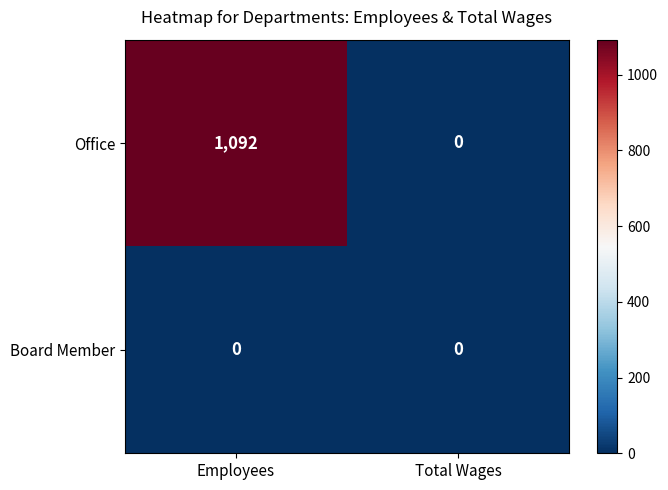

Which category has the highest value in the Office series?

Employees